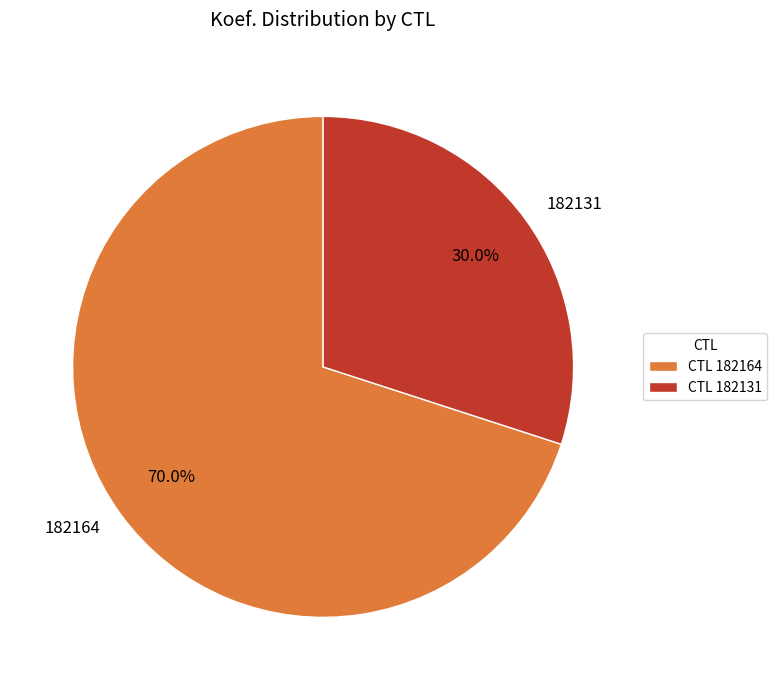

Is it true that 182164 is 63% of the pie?

False